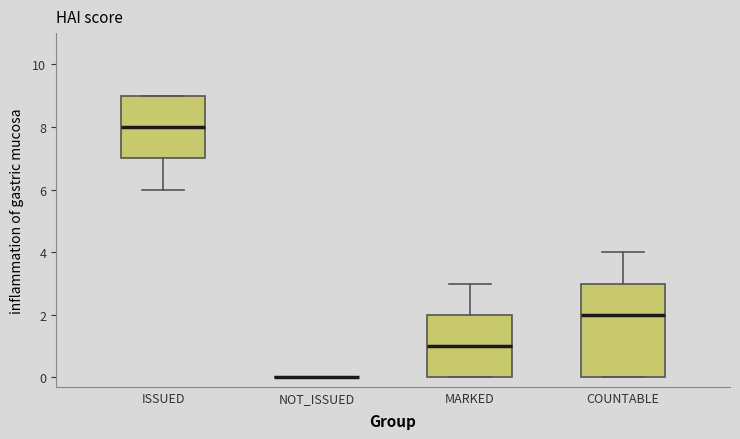

Reading left to right, transcribe this box plot: for each box, give where its median line is, the range the box spans, and where its two whiskers end, as read against the y-axis. The values are not printed on the chart, so give them approximately, as read against the axis.

ISSUED: median 8, box 7 to 9, whiskers 6 to 9
NOT_ISSUED: box collapsed to a line at 0, whiskers 0 to 0
MARKED: median 1, box 0 to 2, whiskers 0 to 3
COUNTABLE: median 2, box 0 to 3, whiskers 0 to 4